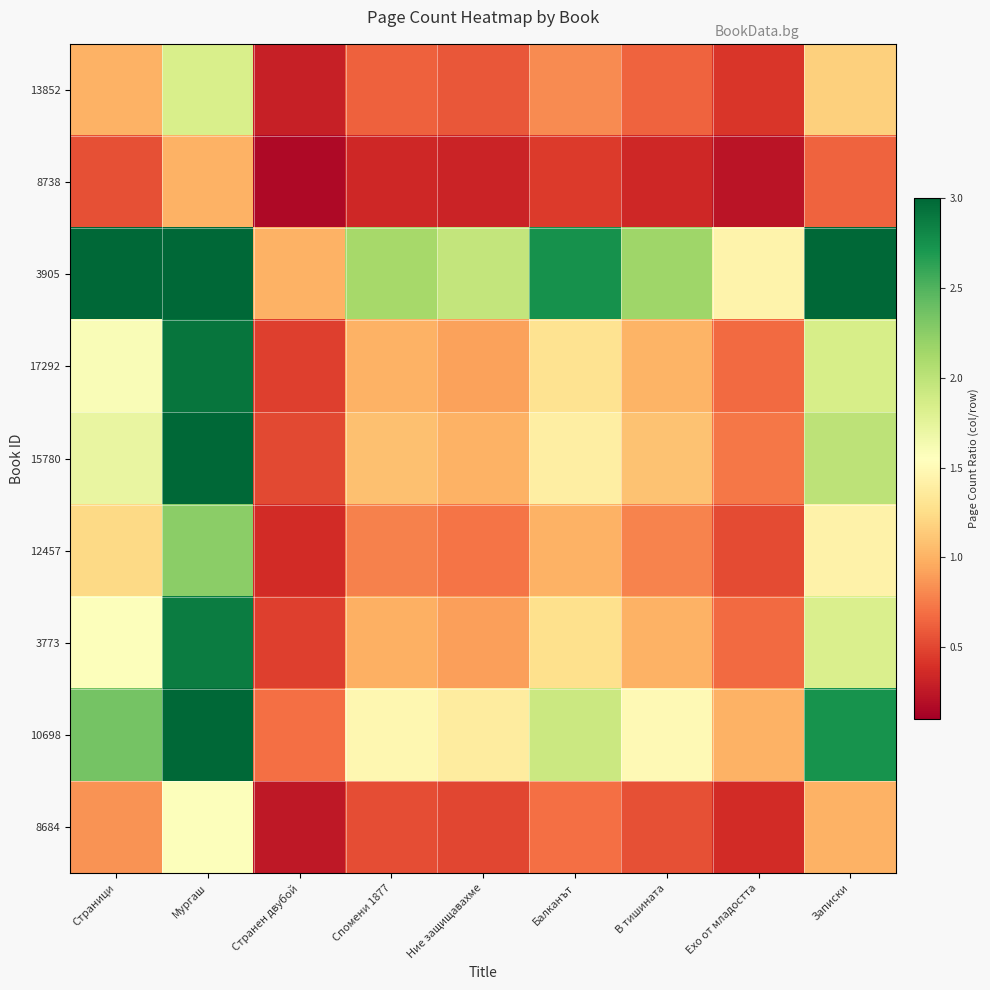

Which series has the largest total across all categories?

3905